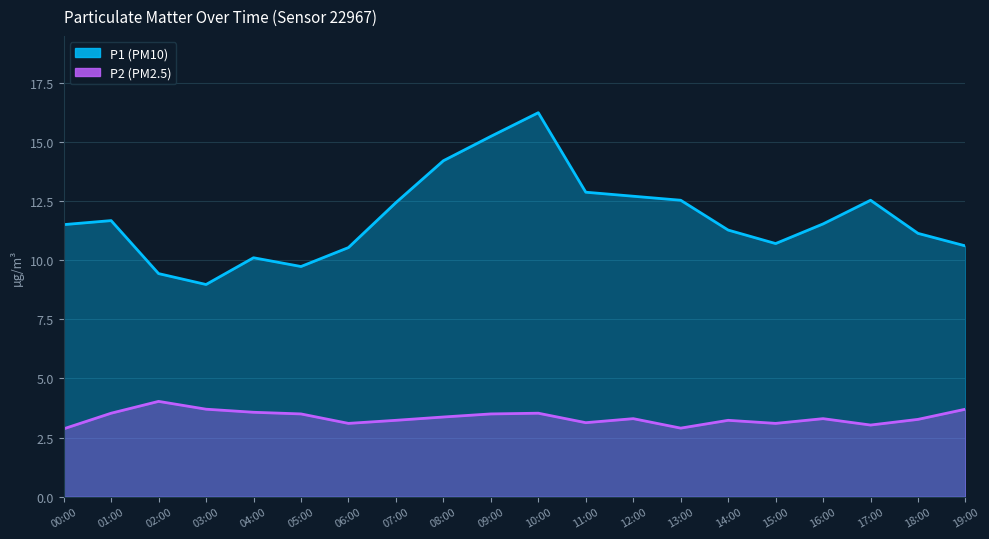

True or false: P2 has more than 1 interior local peaks.

True